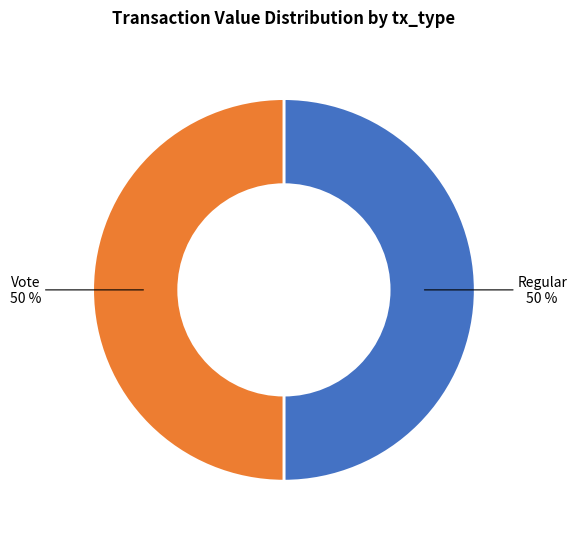

To the nearest percent, what is the average slice percentage?

50%